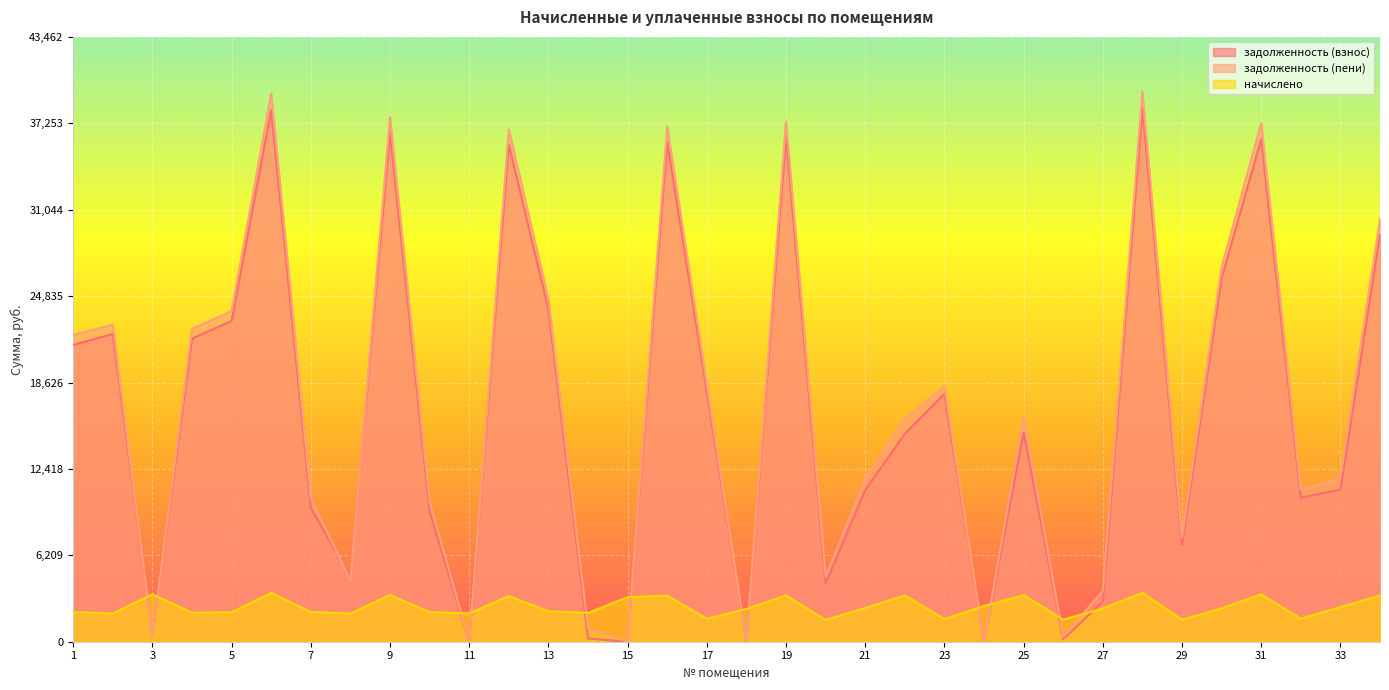

Reading right to left, list all the values displayed in this chart.

задолженность (взнос): 34=29270.0	33=10935.1	32=10338.4	31=36121.9	30=26125.1	29=6962.8	28=38337.0	27=2865.7	26=190.7	25=15036.6	24=0.0	23=17801.5	22=14935.5	21=10896.9	20=4158.8	19=36271.4	18=0.0	17=17983.7	16=35914.4	15=0.0	14=230.0	13=23877.1	12=35724.5	11=0.0	10=9341.0	9=36575.2	8=4618.3	7=9619.4	6=38215.7	5=23050.9	4=21783.6	3=377.2	2=22115.3	1=21330.4
задолженность (пени): 34=30380.4	33=11764.6	32=10890.9	31=37258.3	30=26924.9	29=7491.0	28=39510.7	27=3663.7	26=345.4	25=16152.6	24=0.0	23=18346.5	22=16044.0	21=11706.0	20=4681.4	19=37381.9	18=0.0	17=18534.2	16=37017.4	15=0.0	14=920.1	13=24608.1	12=36818.2	11=0.0	10=10049.7	9=37694.9	8=4399.3	7=10333.6	6=39385.6	5=23756.5	4=22481.1	3=377.8	2=22792.3	1=22044.6
начислено: 34=3331.3	33=2488.7	32=1657.3	31=3409.4	30=2399.4	29=1584.7	28=3521.0	27=2393.8	26=1590.3	25=3348.0	24=2569.1	23=1634.9	22=3325.7	21=2427.3	20=1568.0	19=3331.3	18=2354.8	17=1651.7	16=3308.9	15=3202.9	14=2070.2	13=2192.9	12=3281.0	11=2042.3	10=2126.0	9=3359.2	8=2031.1	7=2142.7	6=3509.8	5=2117.1	4=2092.5	3=3403.8	2=2031.1	1=2142.7